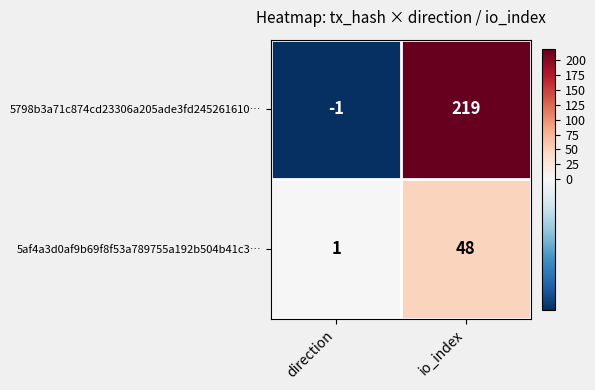

Reading left to right, what are all the values shown in this chart?

5798b3a71c874cd23306a205ade3fd245261610…: direction=-1	io_index=219
5af4a3d0af9b69f8f53a789755a192b504b41c3…: direction=1	io_index=48